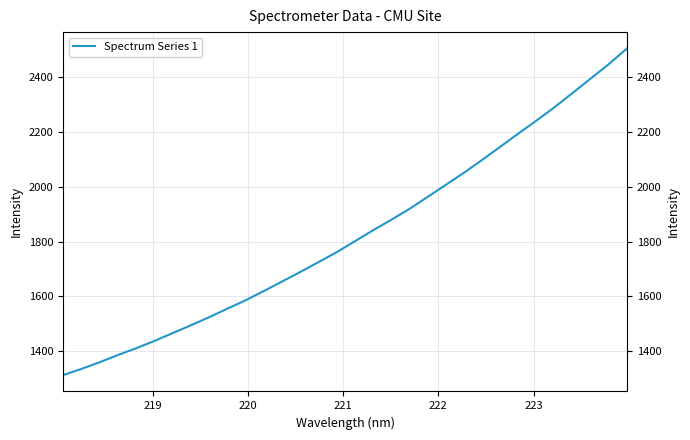

Does the chart display data point markers on the line(s)?

No